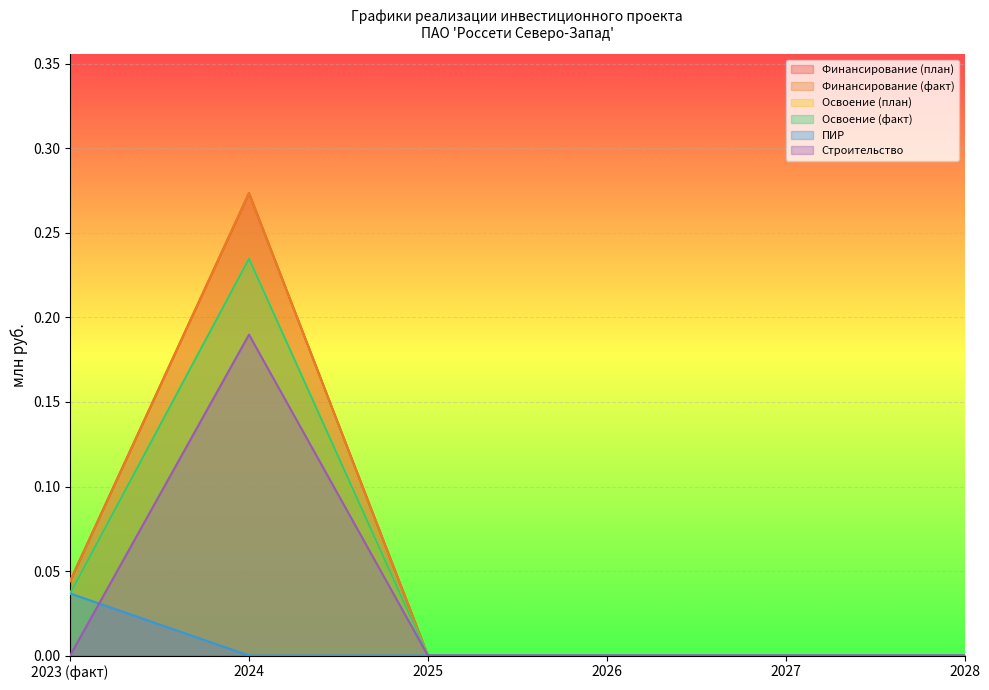

At how many categories does at least one series exceed 0?

2